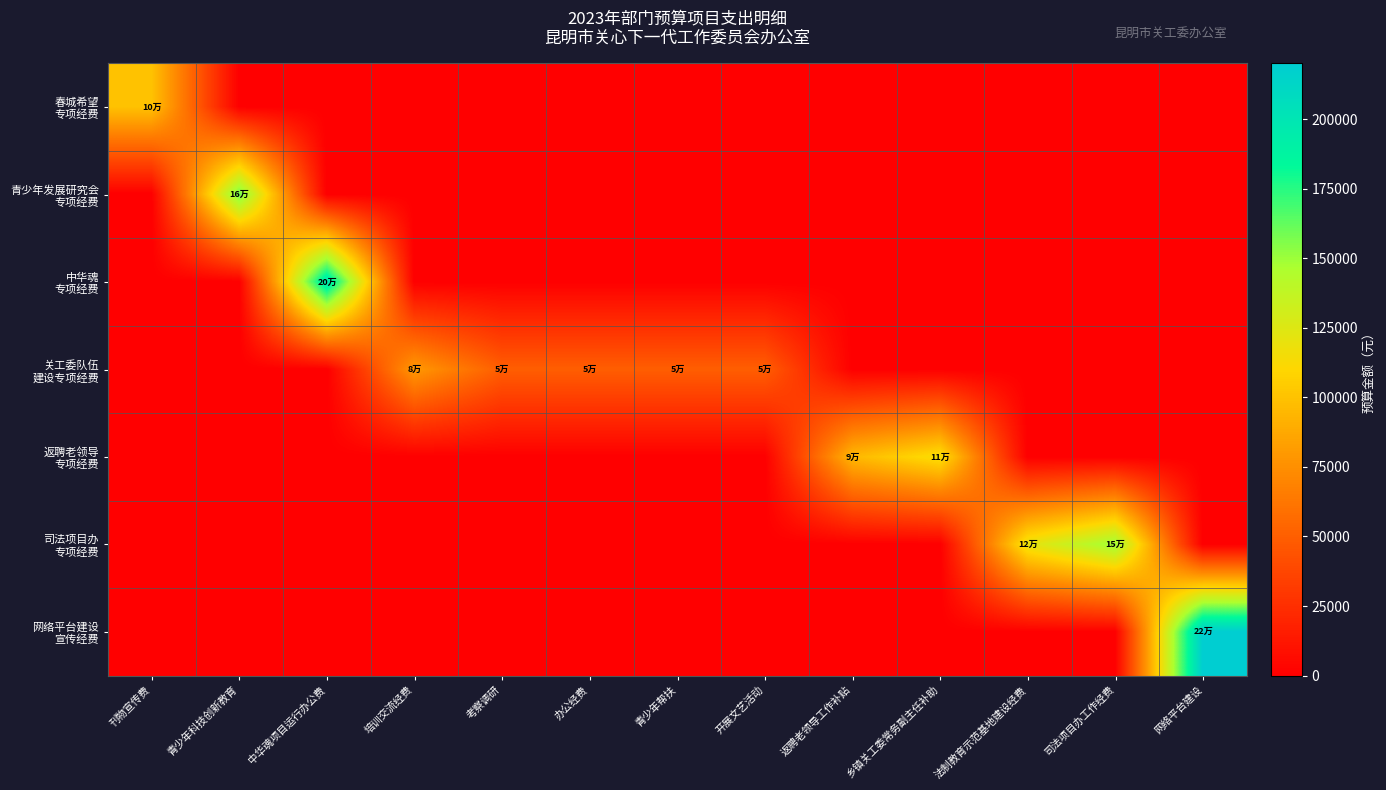

Which series has the largest range (max minus min)?

网络平台建设 宣传经费